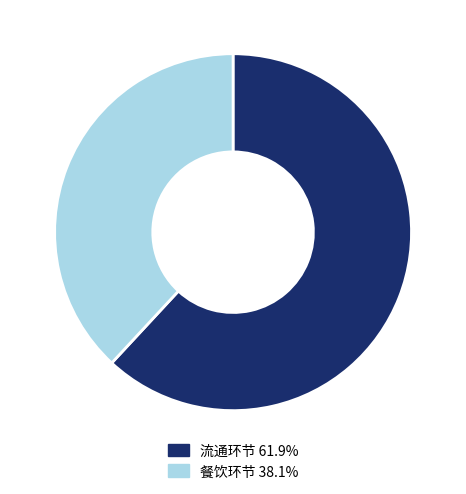

Which category accounts for the majority?

流通环节